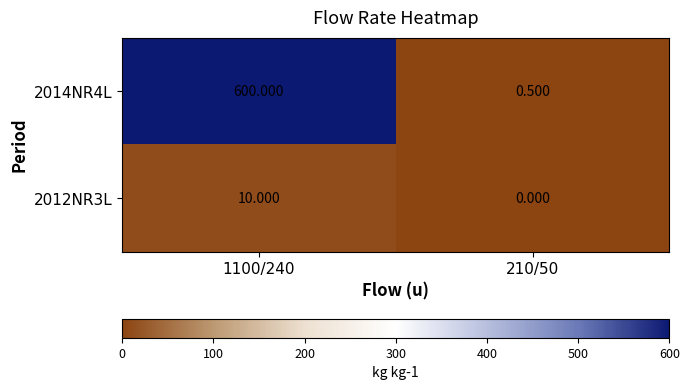

What is the spread (max minus min) of values at 1100/240?

590.0